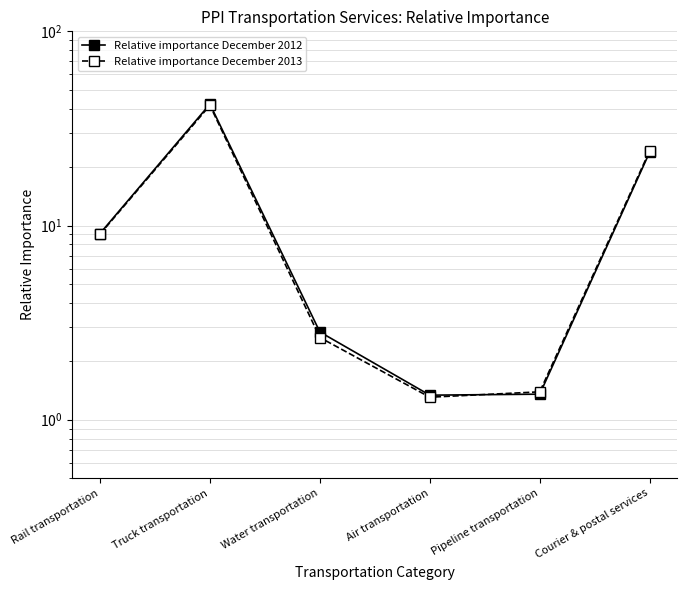

How many lines are shown in the chart?

2